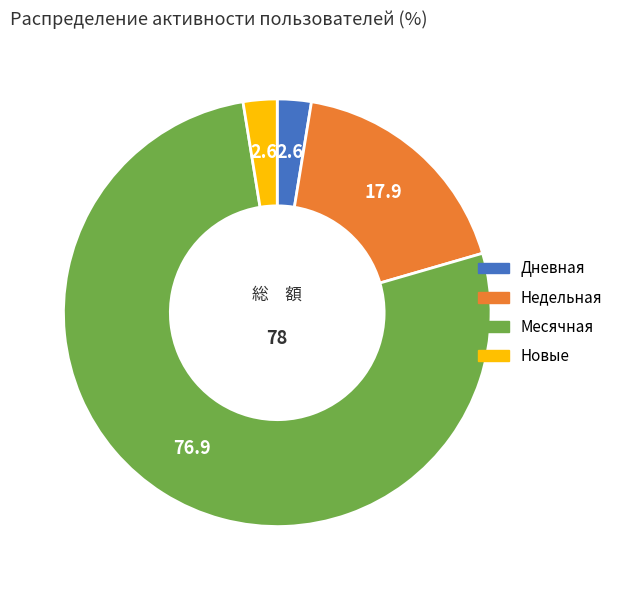

The Новые slice represents 10% of the pie. True or false?

False